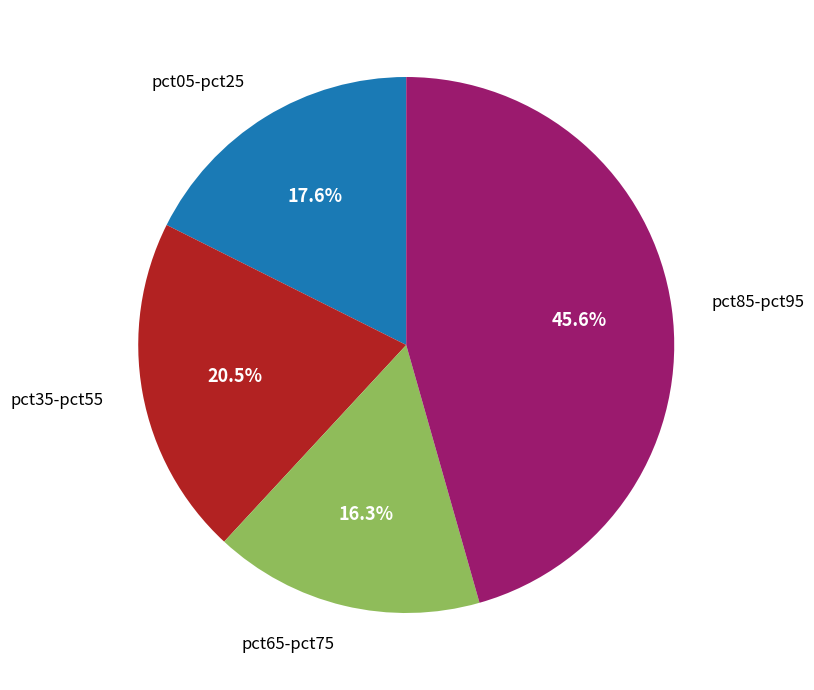

Does any single category account for the majority?

No